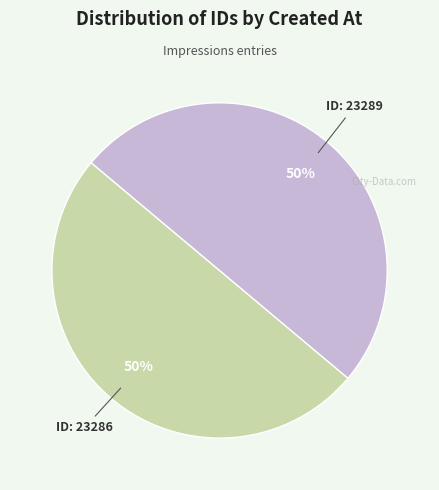

How many slices are in this pie chart?

2